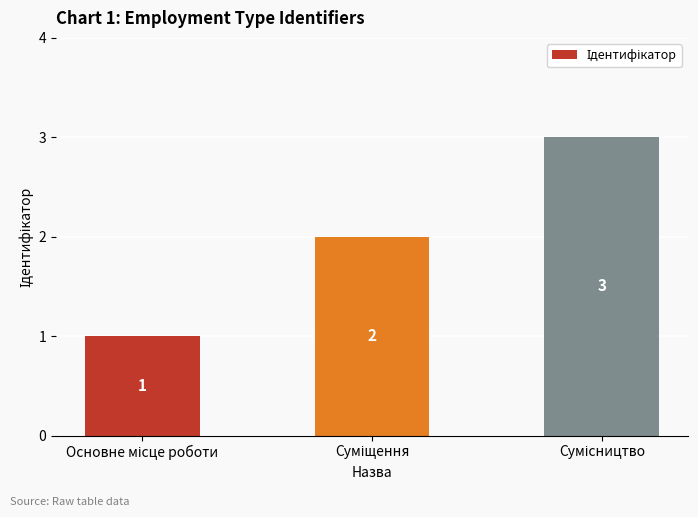

What is the average value?

2